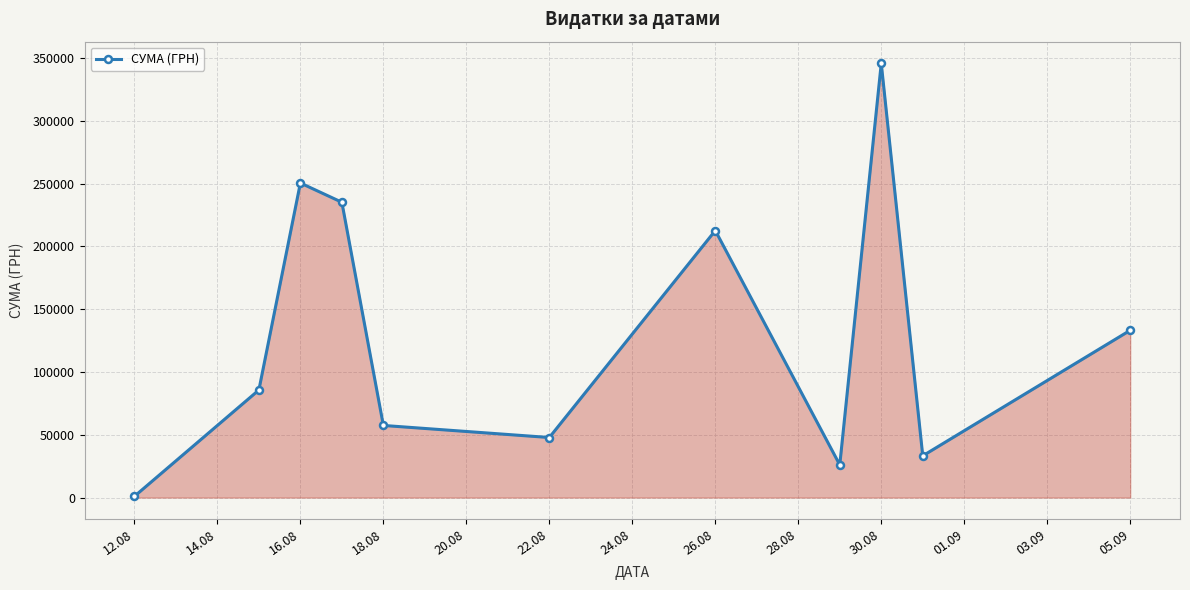

What is the maximum value shown in the chart?

345687.3